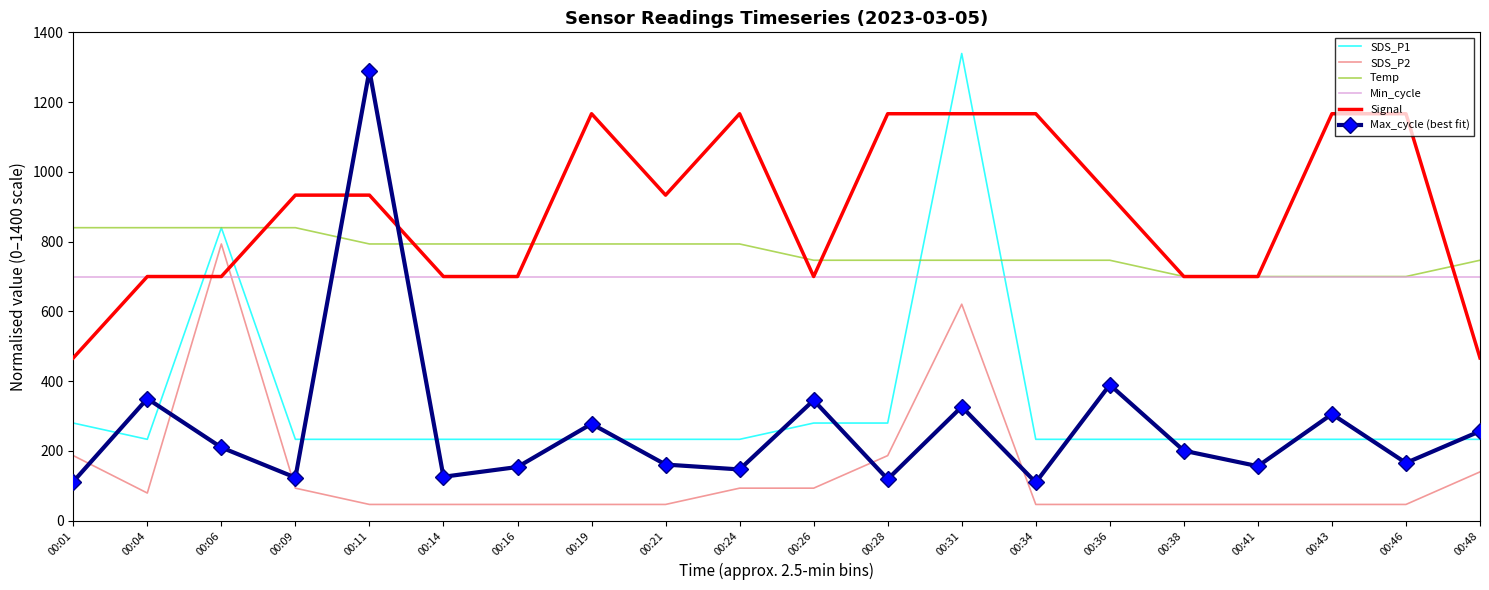

True or false: SDS_P1 has a value of 78.1 at 00:48.

False